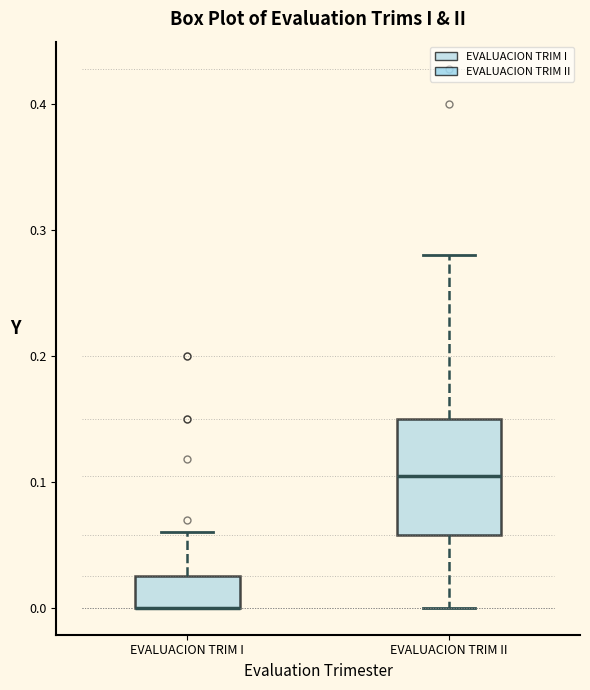

Where does the upper whisker of the box for EVALUACION TRIM I end on the y-axis? The values are not printed on the chart, so give them approximately, as read against the axis.

0.06